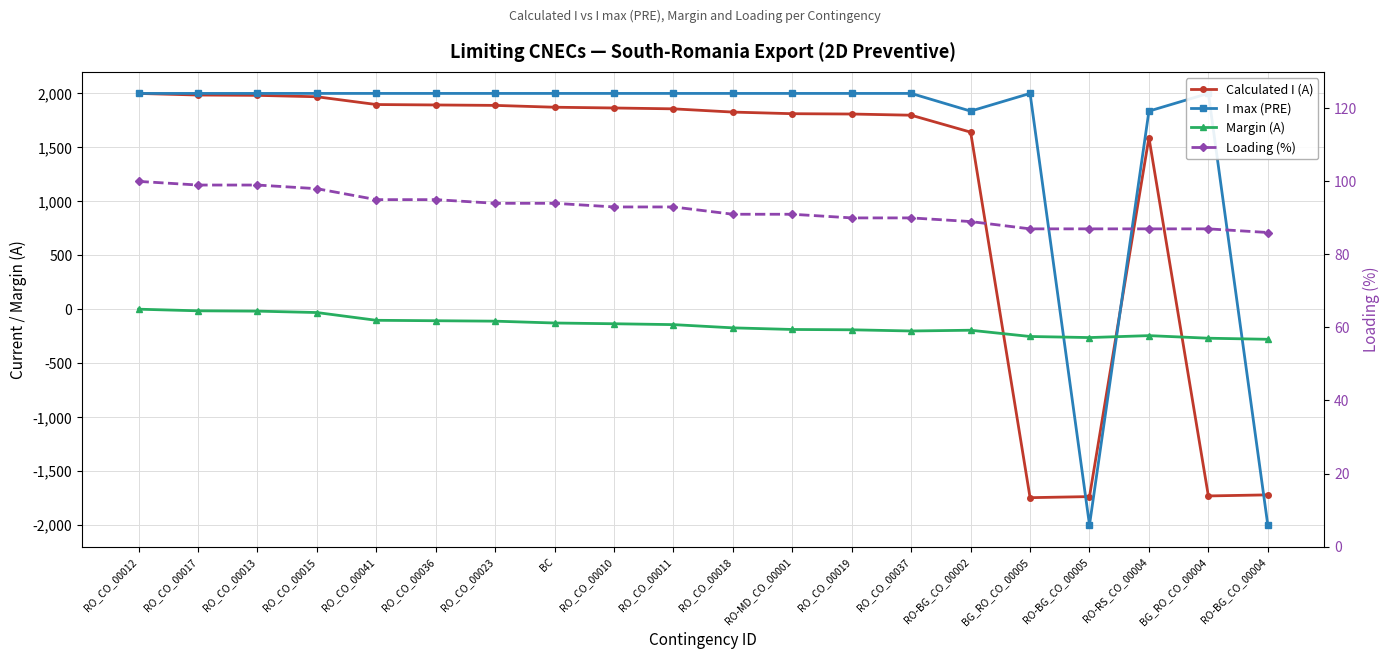

True or false: Margin (A) and Loading (%) intersect in this chart.

False